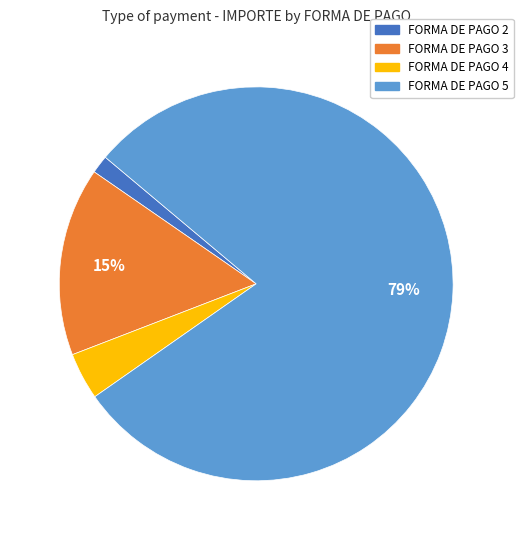

Is there a majority slice in this chart?

Yes